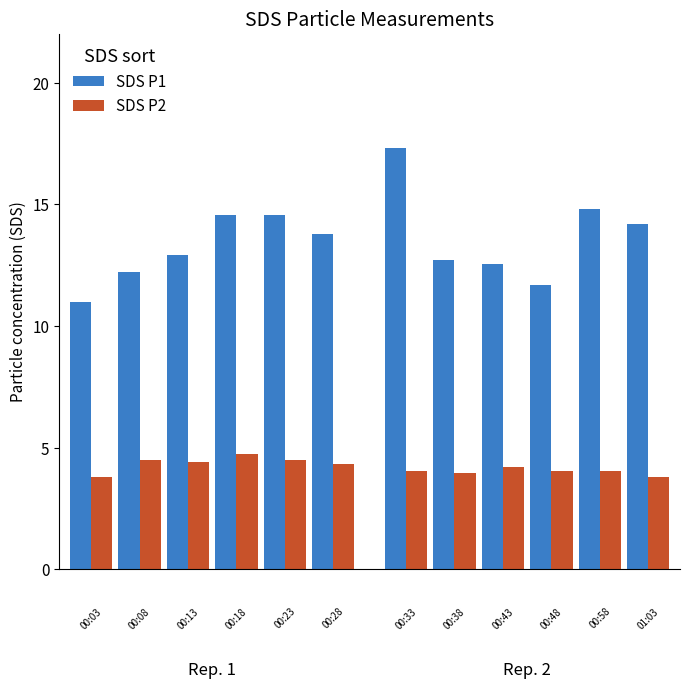

What is the smallest value displayed?

3.8